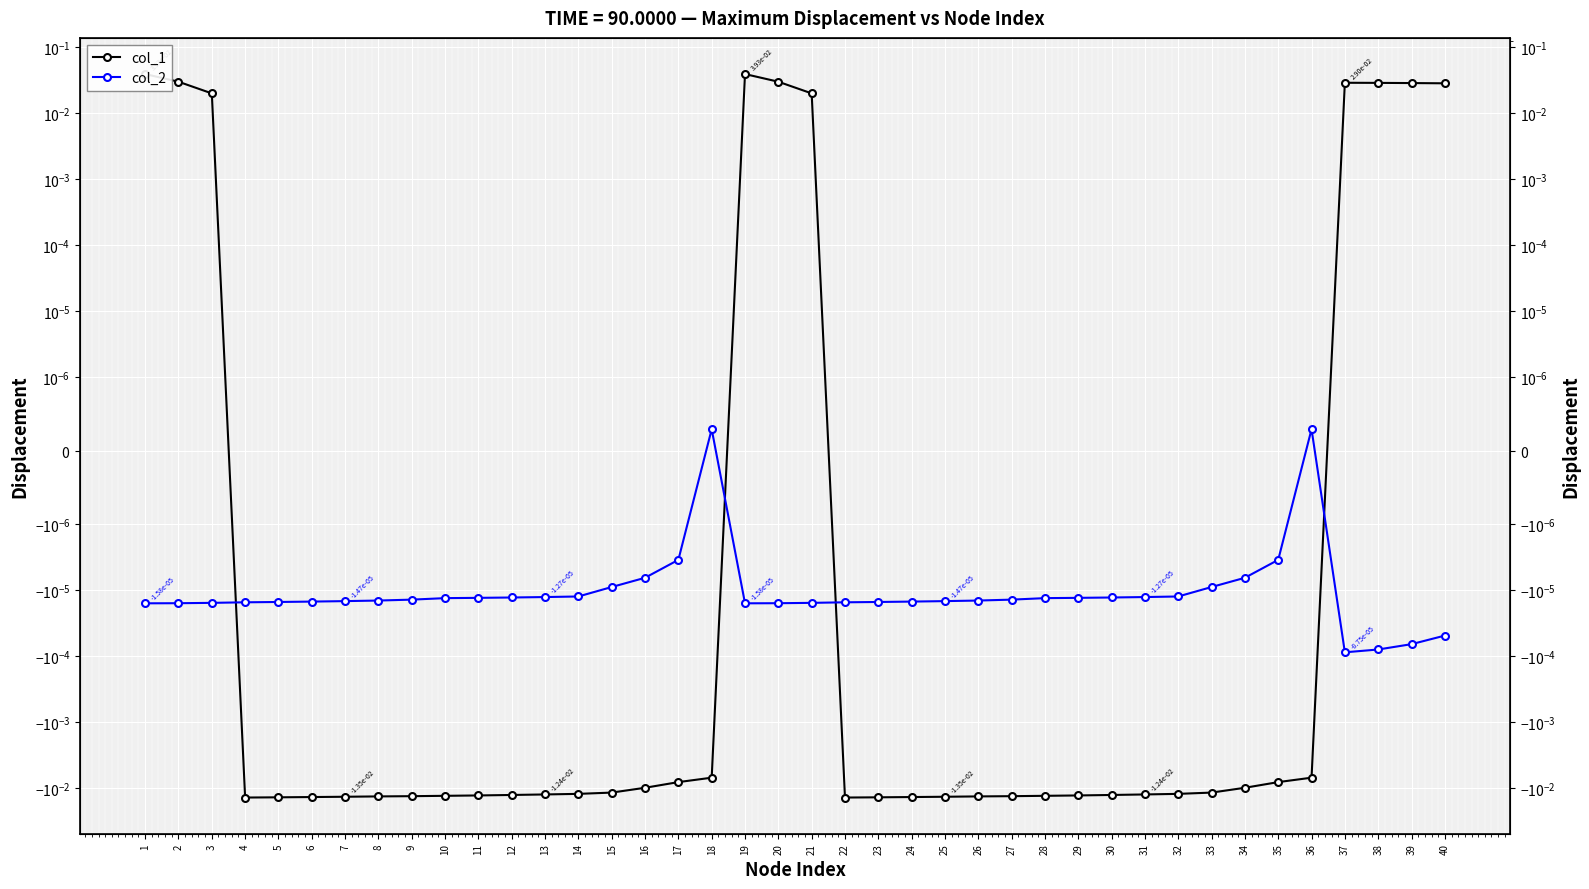

True or false: col_1 and col_2 intersect in this chart.

True